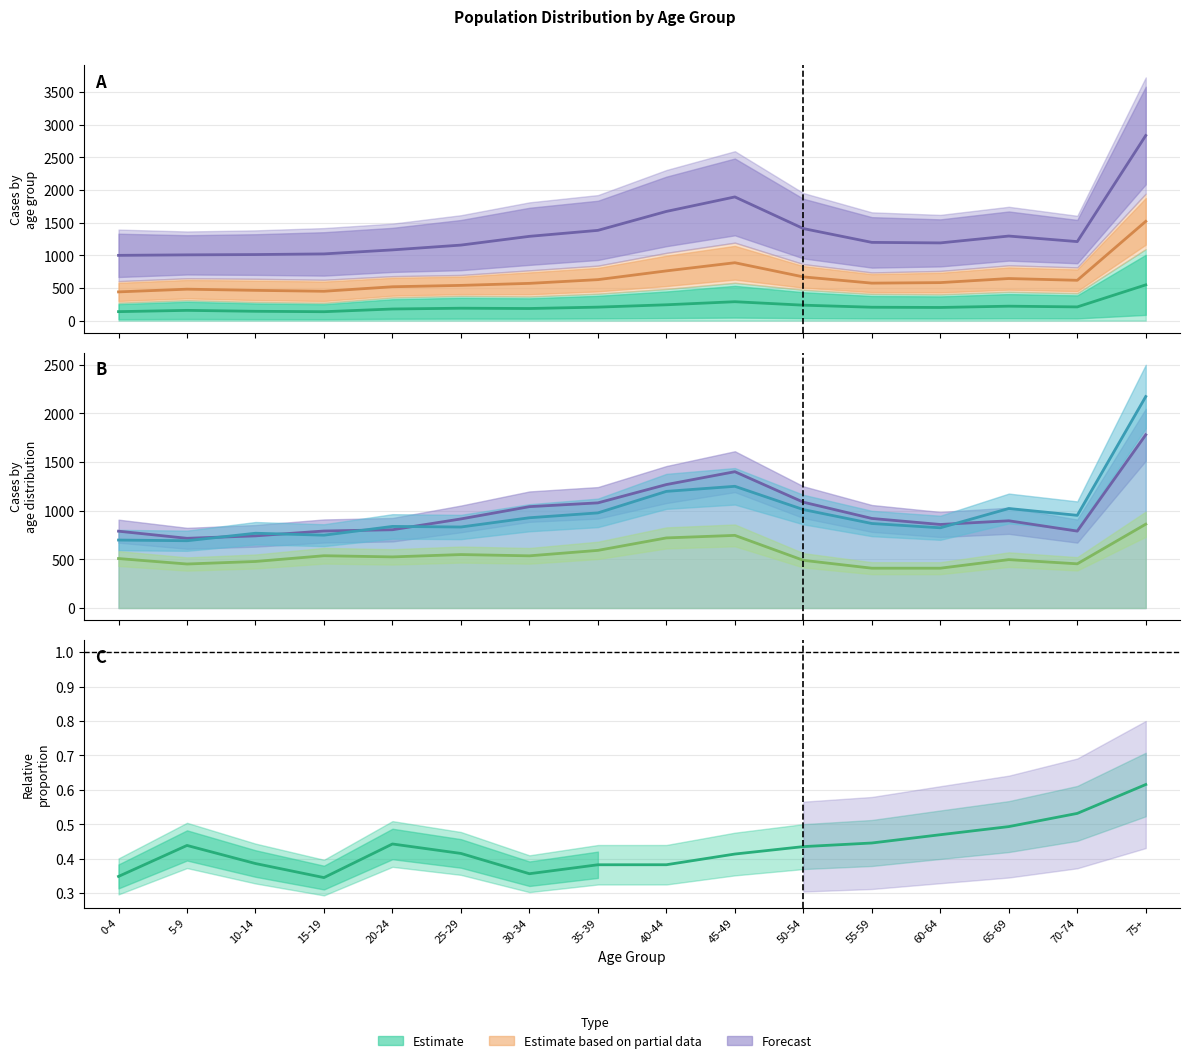

Where is the first local maximum for Region E?

15-19